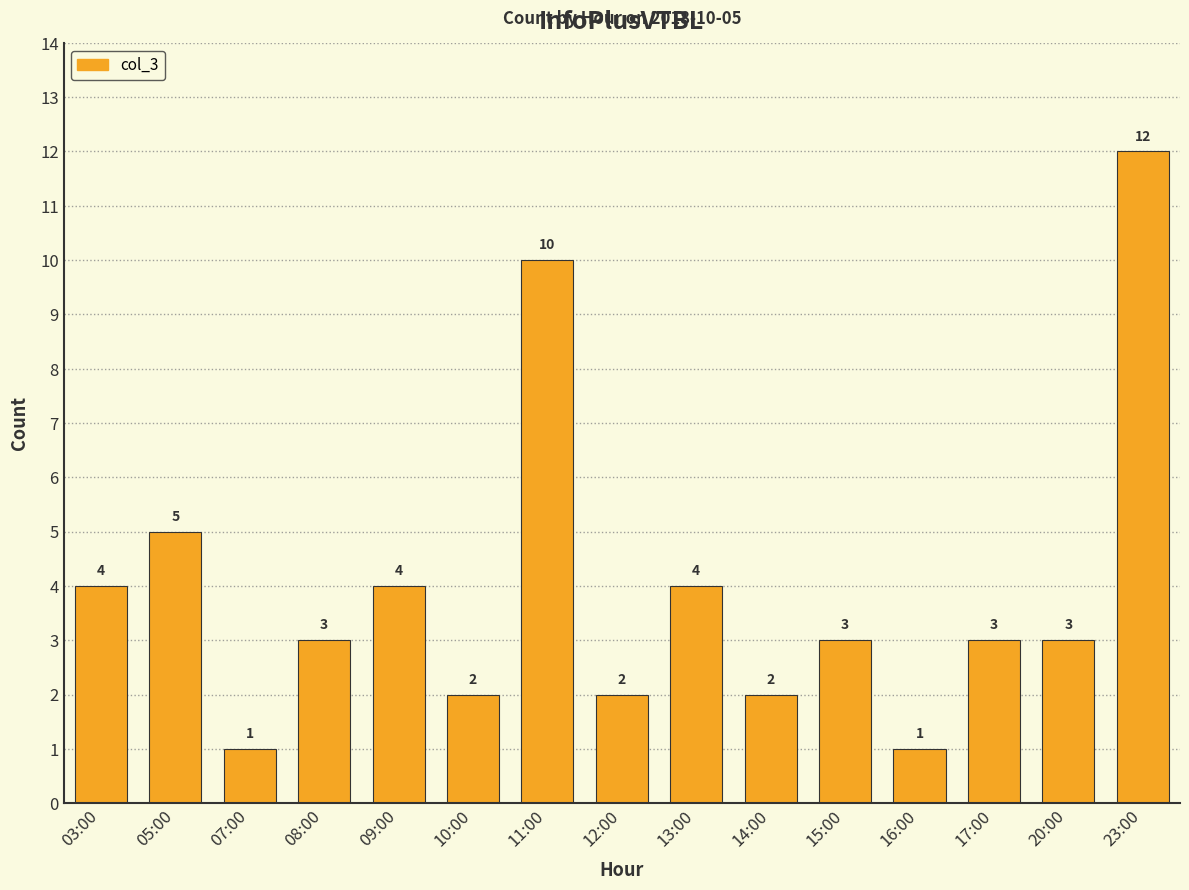

Reading left to right, extract all data points from this chart.

03:00=4	05:00=5	07:00=1	08:00=3	09:00=4	10:00=2	11:00=10	12:00=2	13:00=4	14:00=2	15:00=3	16:00=1	17:00=3	20:00=3	23:00=12